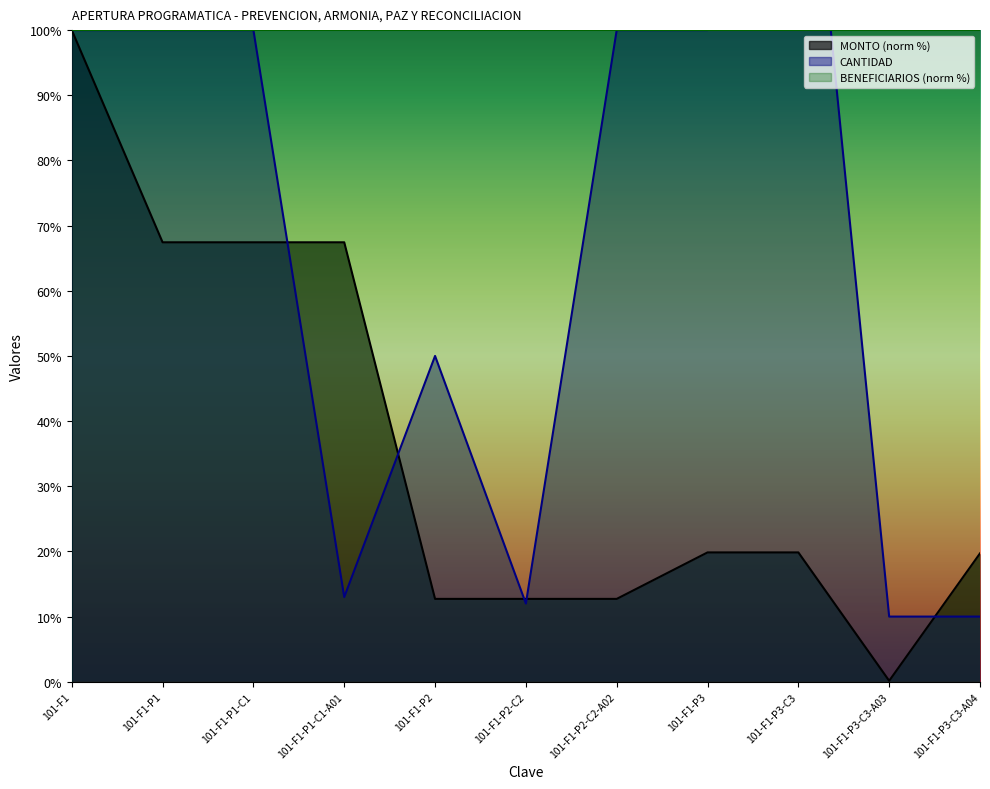

How many series are shown in this chart?

2